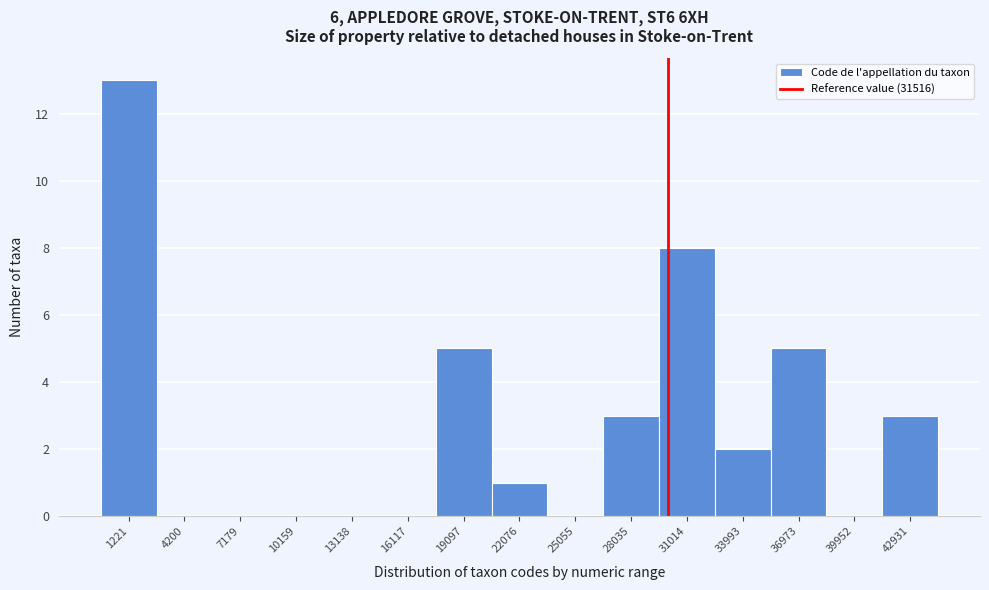

Reading left to right, list all the values displayed in this chart.

1221=13	4200=0	7179=0	10159=0	13138=0	16117=0	19097=5	22076=1	25055=0	28035=3	31014=8	33993=2	36973=5	39952=0	42931=3